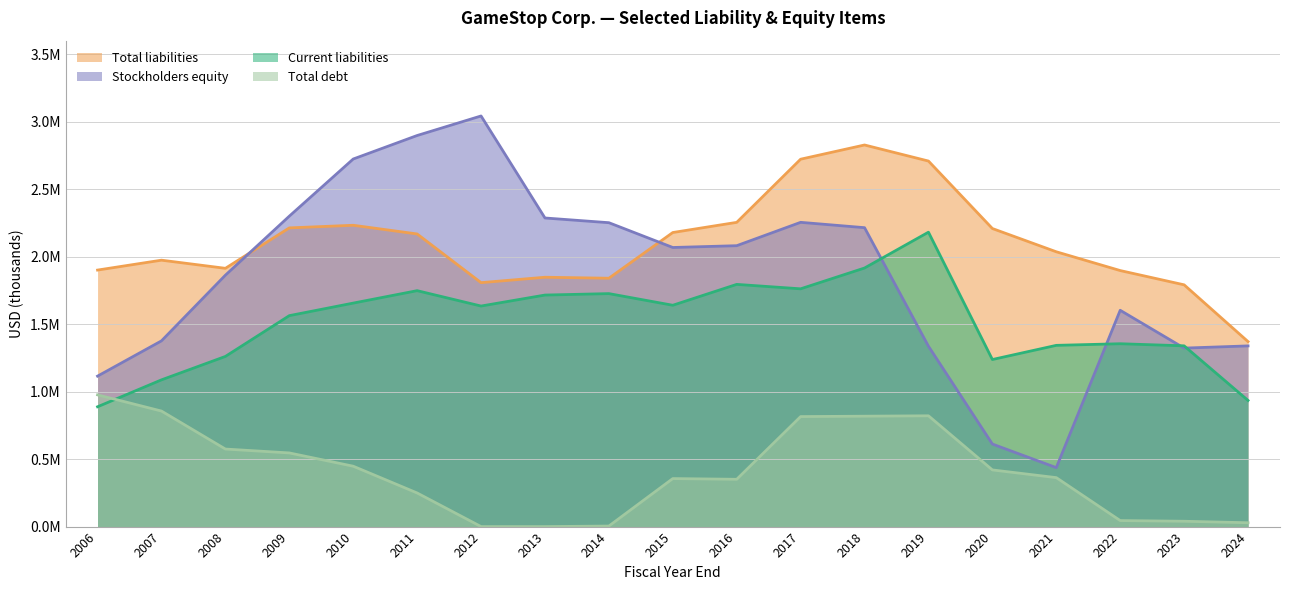

What is the difference between the maximum and second lowest values in the Total liabilities series?

1036000